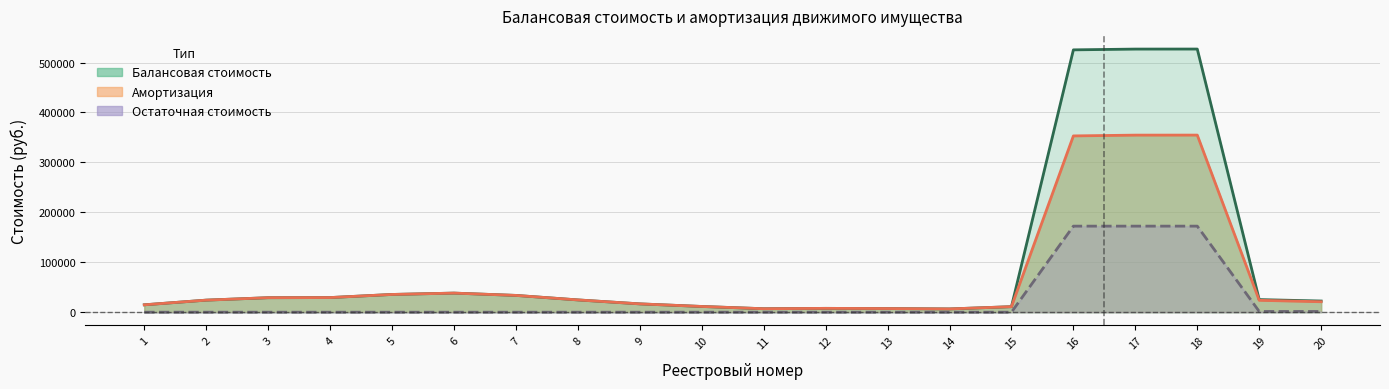

Where is Остаточная стоимость nearest to the value 86166?

19